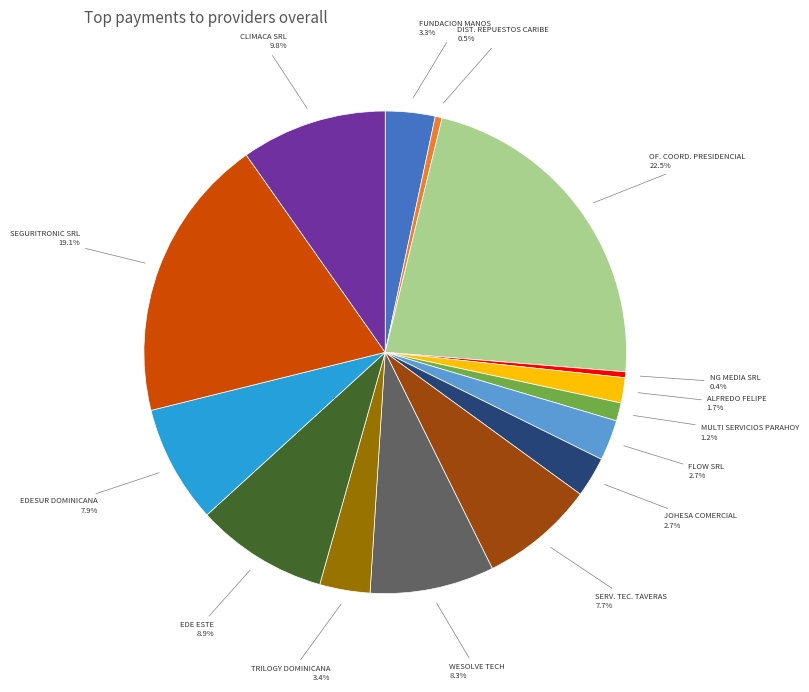

Is the sum of EDESUR DOMINICANA and WESOLVE TECH greater than half?

No